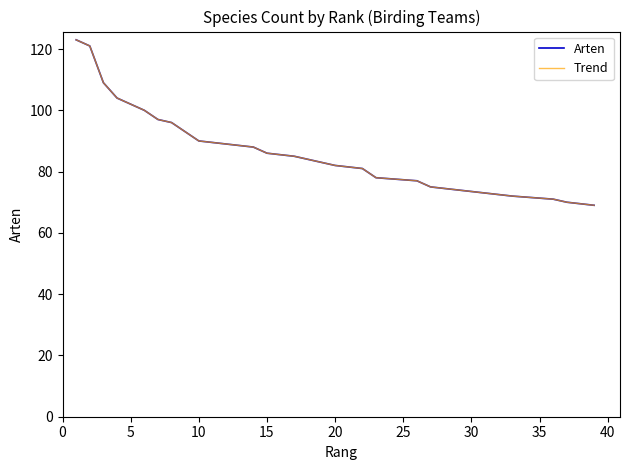

How many lines are shown in the chart?

2